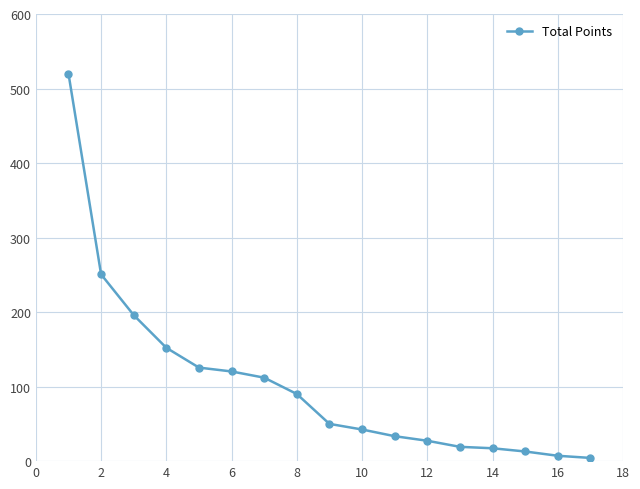

What is the minimum value shown in the chart?

4.3